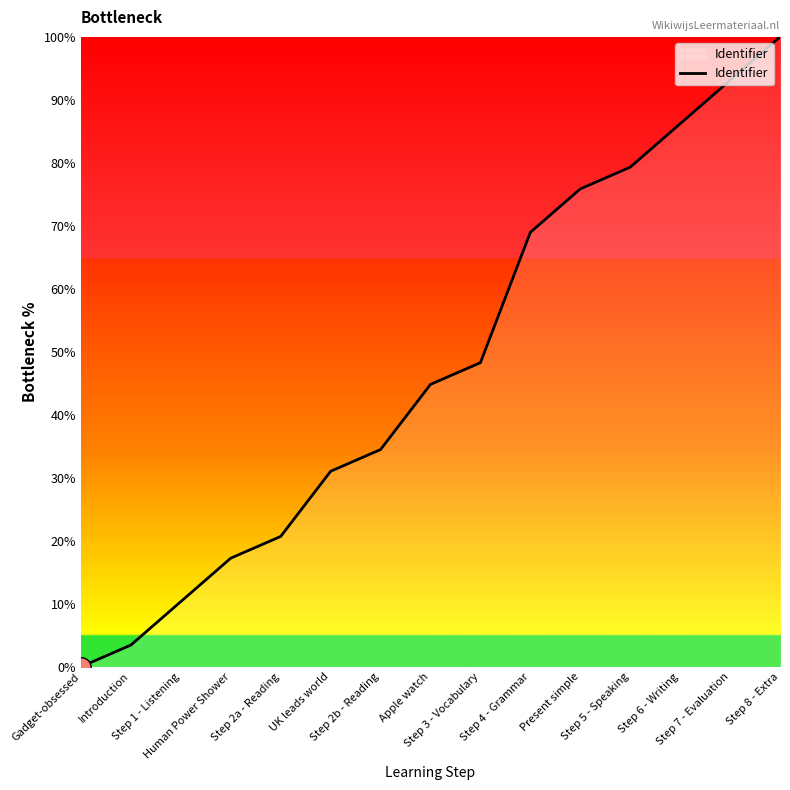

What is the maximum value shown in the chart?

100.0